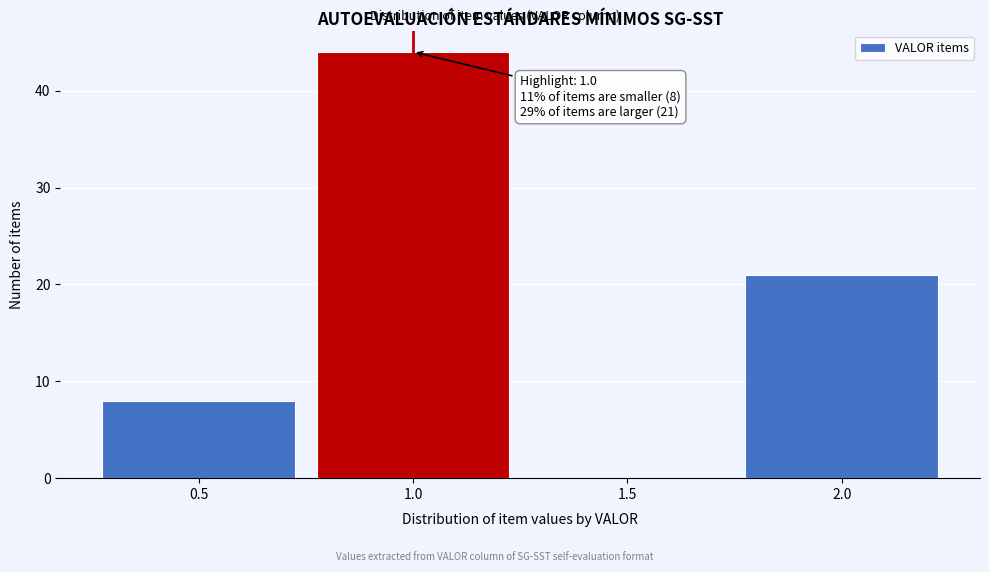

Which range on the x-axis has the tallest bar?

0.75 to 1.25